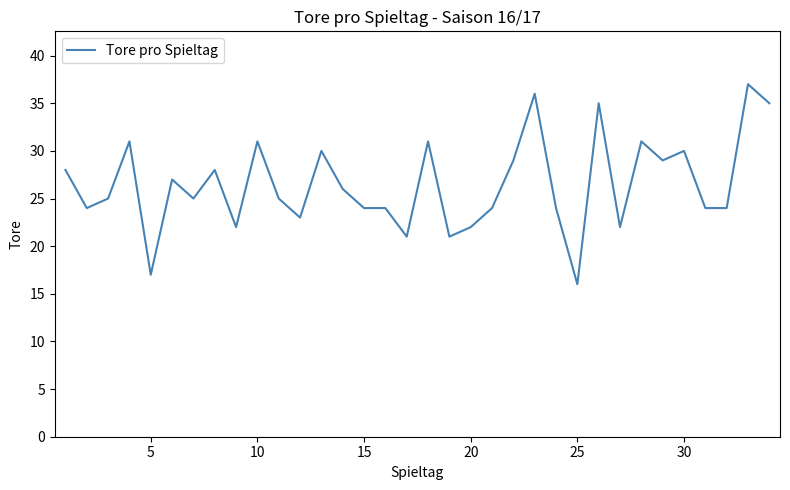

What is the minimum value shown in the chart?

16